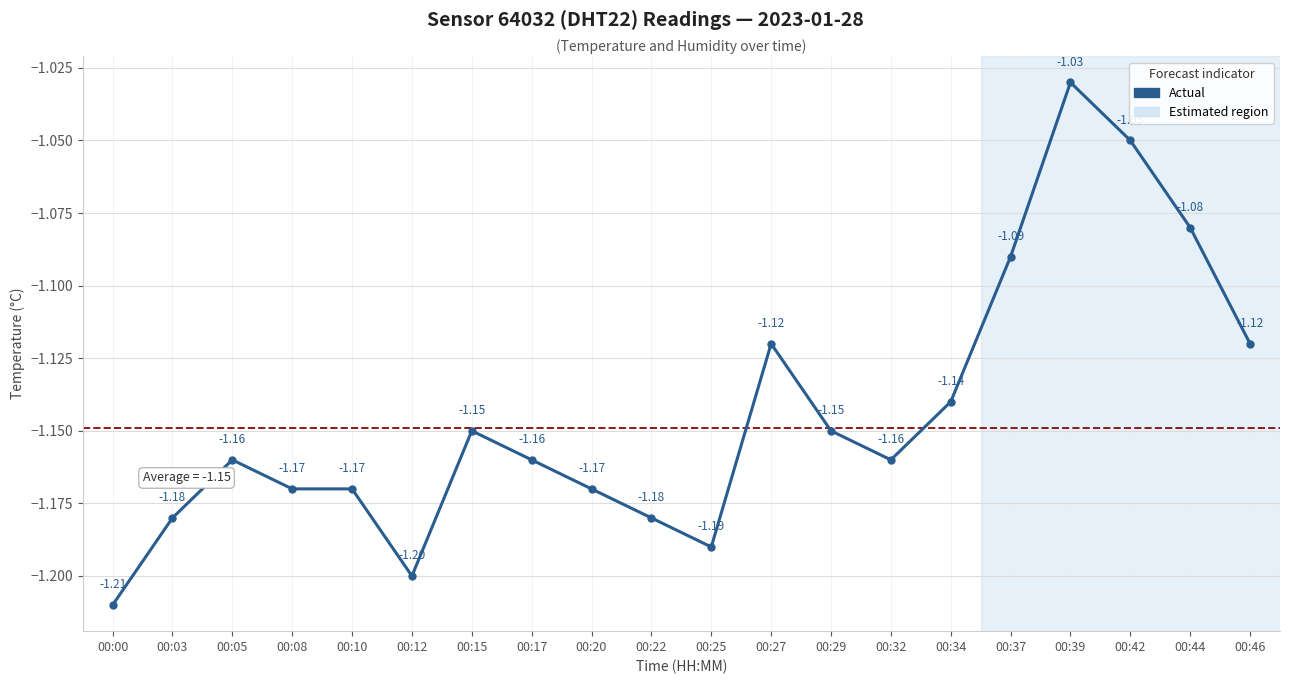

Is it true that the value at 00:00 is -0.3?

False